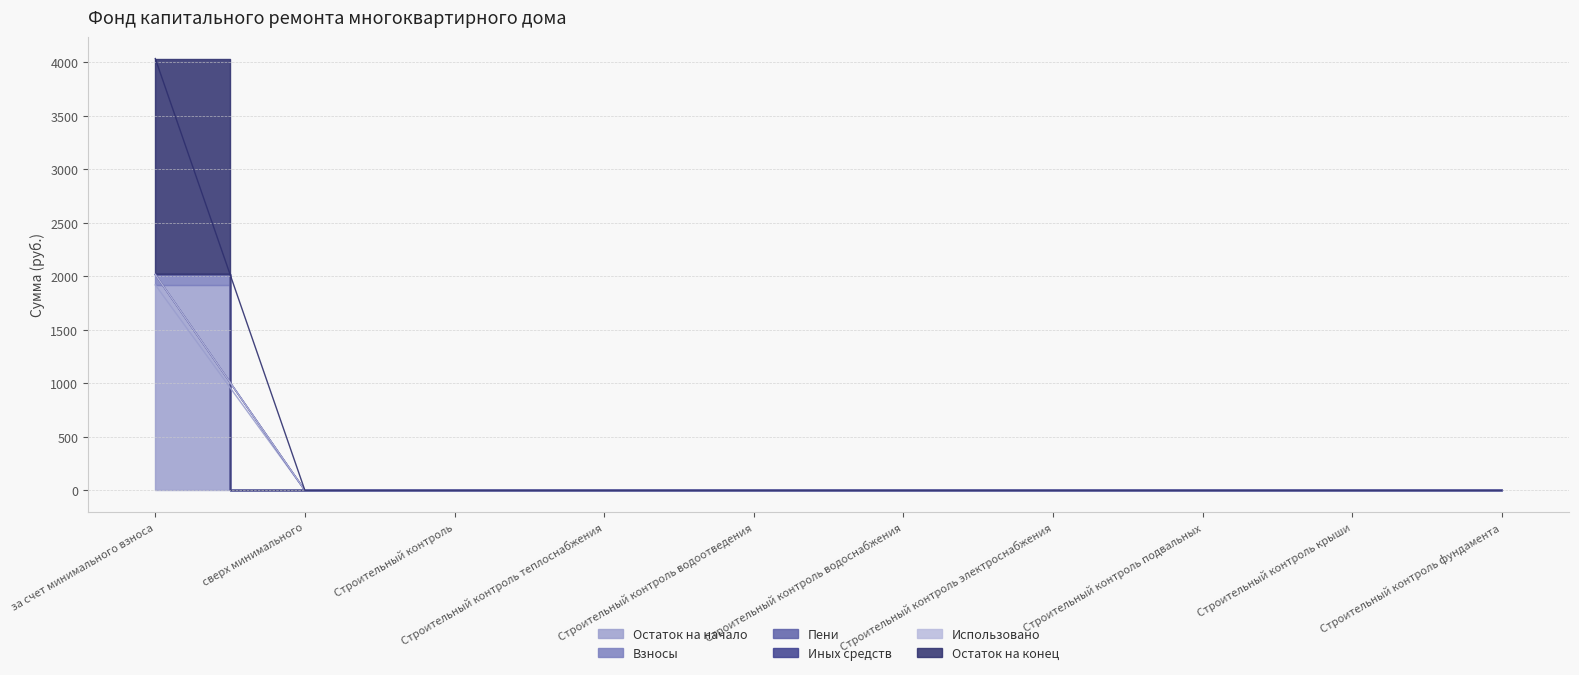

At how many categories does at least one series exceed 454?

1